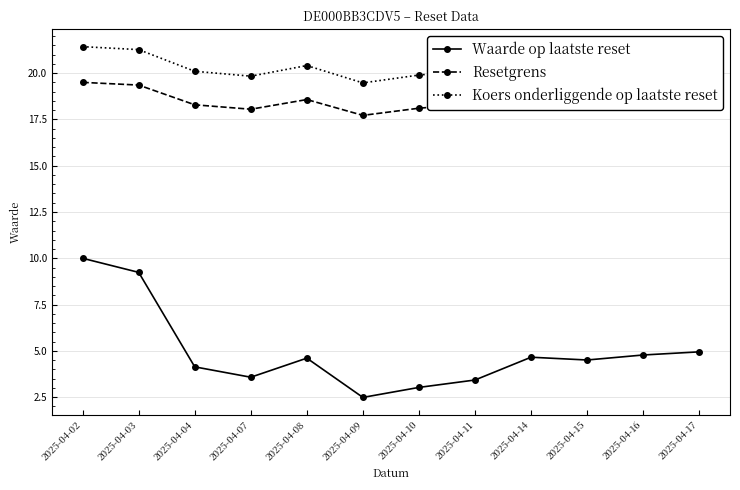

What are all the series names shown in the legend?

Waarde op laatste reset, Resetgrens, Koers onderliggende op laatste reset